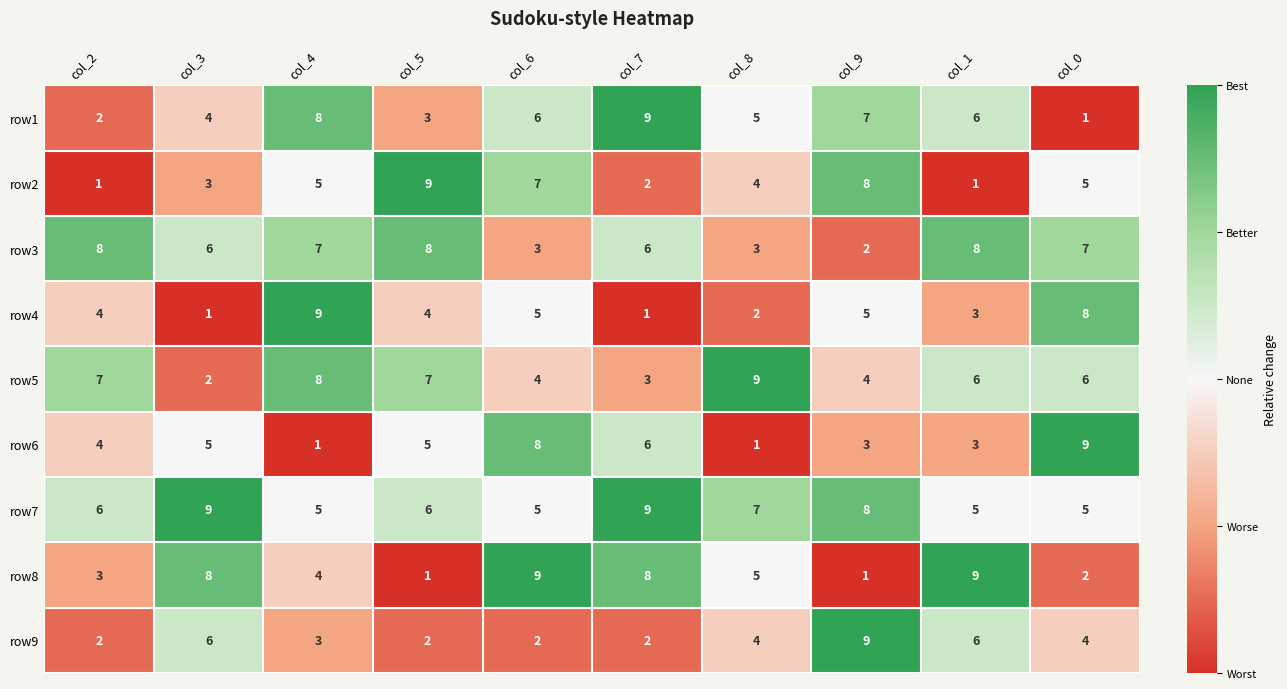

At which category is the sum across all series the highest?

col_4